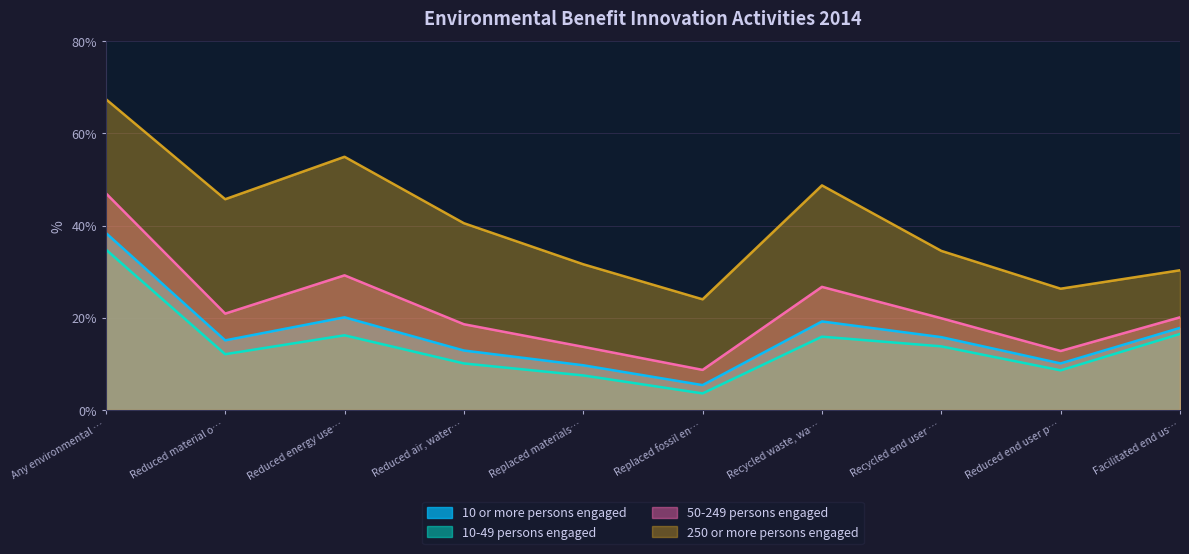

What position from the left is Recycled end user …?

8